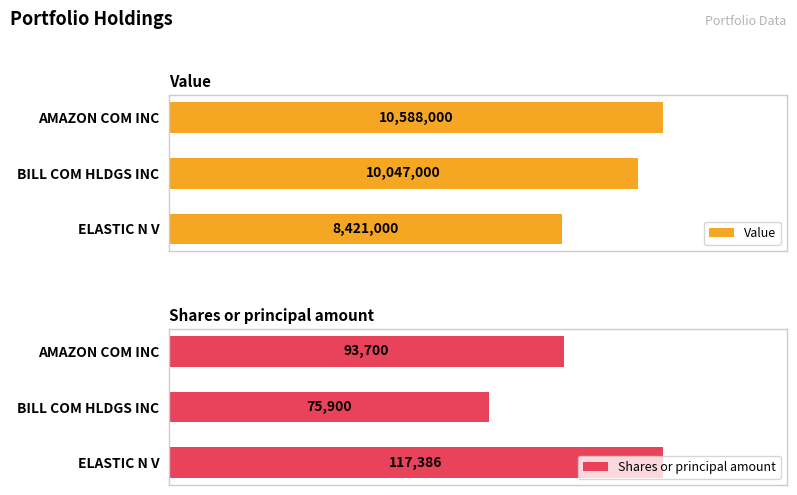

List the labels in order of Shares or principal amount value, largest first.

ELASTIC N V, AMAZON COM INC, BILL COM HLDGS INC